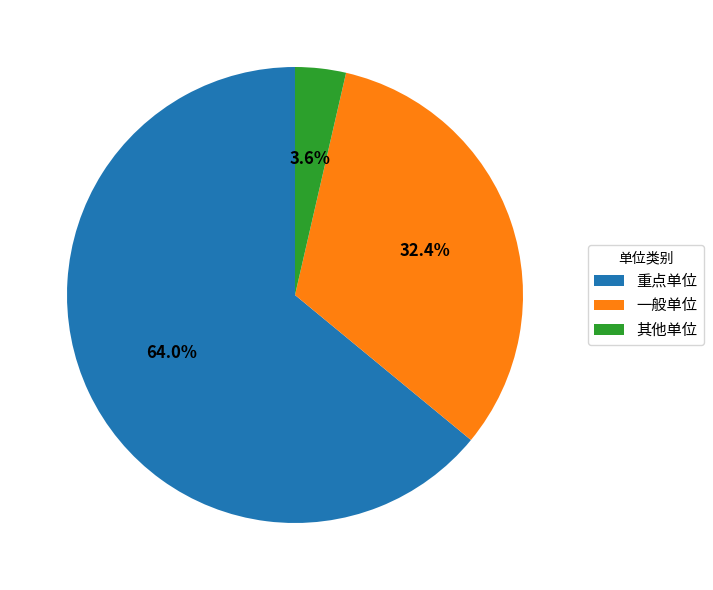

To the nearest percent, what is the average slice percentage?

33%